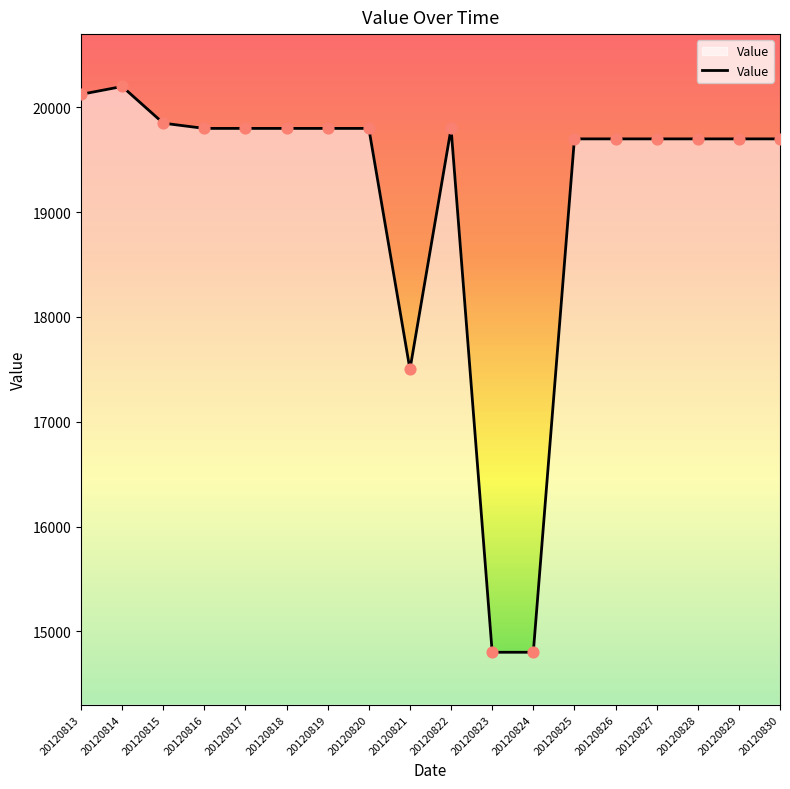

What is the ratio of the value at 20120813 to the value at 20120828?

1.0